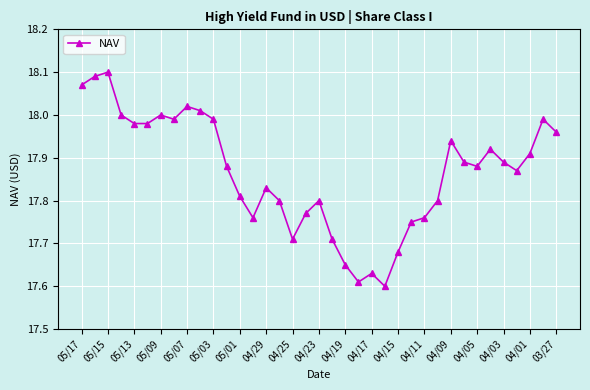

What is the difference between the maximum and minimum values?

0.5